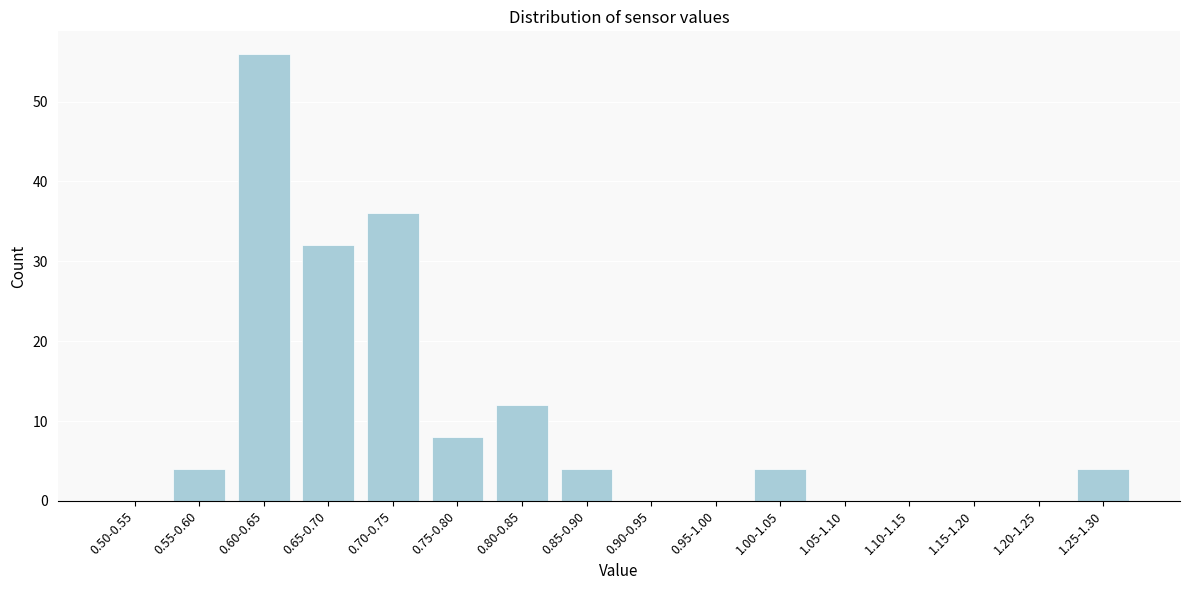

Reading left to right, list all the values displayed in this chart.

0.50-0.55=0	0.55-0.60=4	0.60-0.65=56	0.65-0.70=32	0.70-0.75=36	0.75-0.80=8	0.80-0.85=12	0.85-0.90=4	0.90-0.95=0	0.95-1.00=0	1.00-1.05=4	1.05-1.10=0	1.10-1.15=0	1.15-1.20=0	1.20-1.25=0	1.25-1.30=4